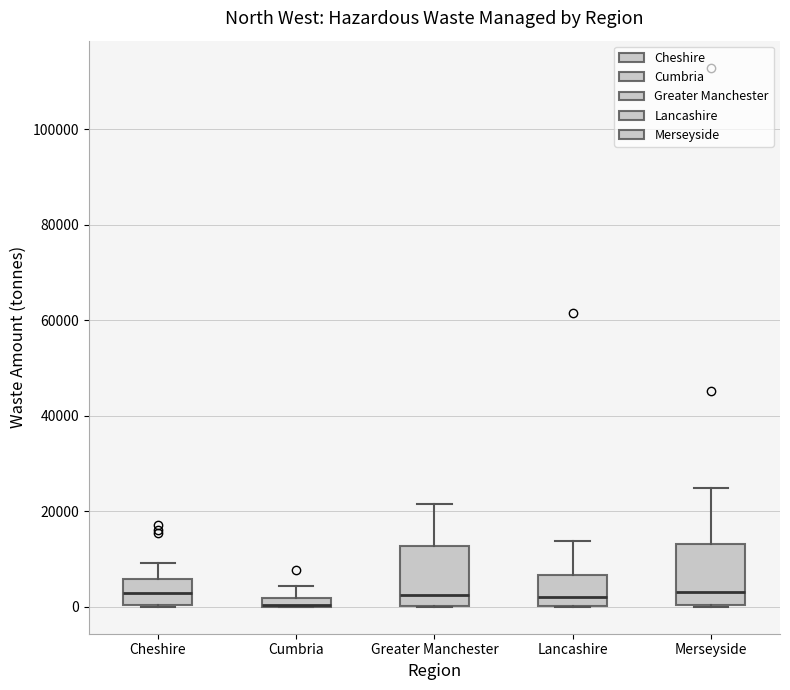

Where is the upper edge of the box for Merseyside on the y-axis? The values are not printed on the chart, so give them approximately, as read against the axis.

14000